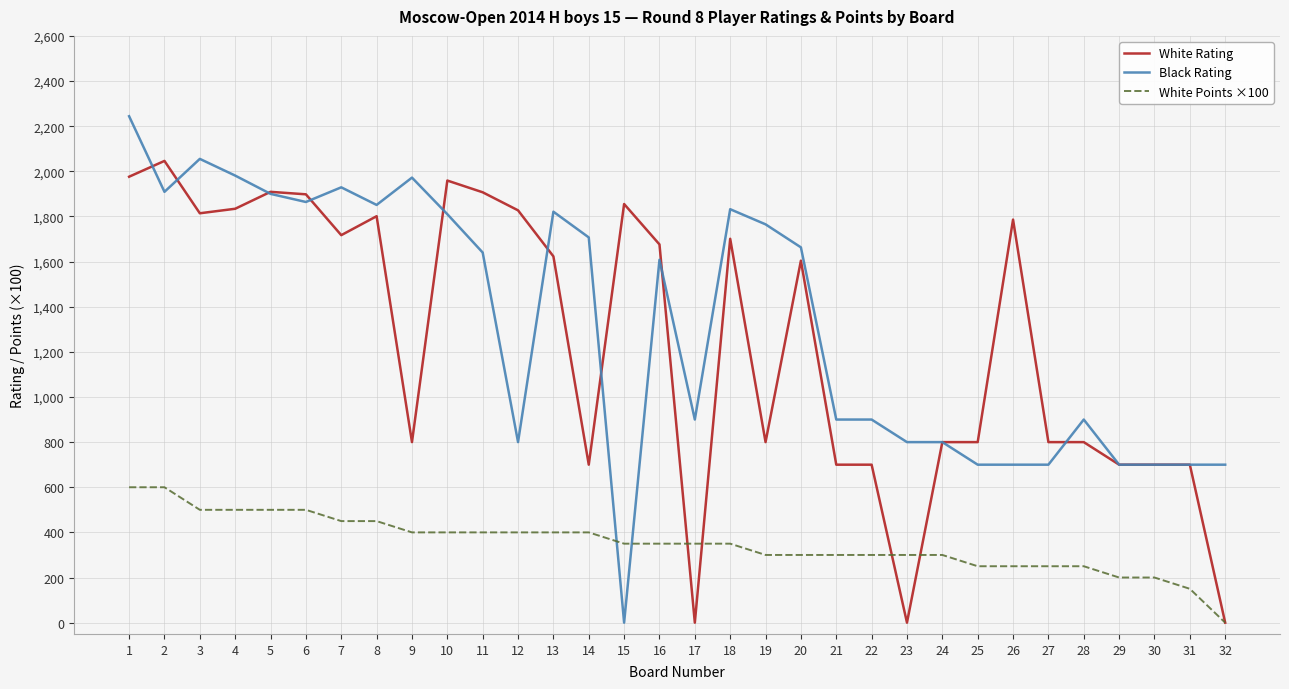

What are all the series names shown in the legend?

White Rating, Black Rating, White Points ×100